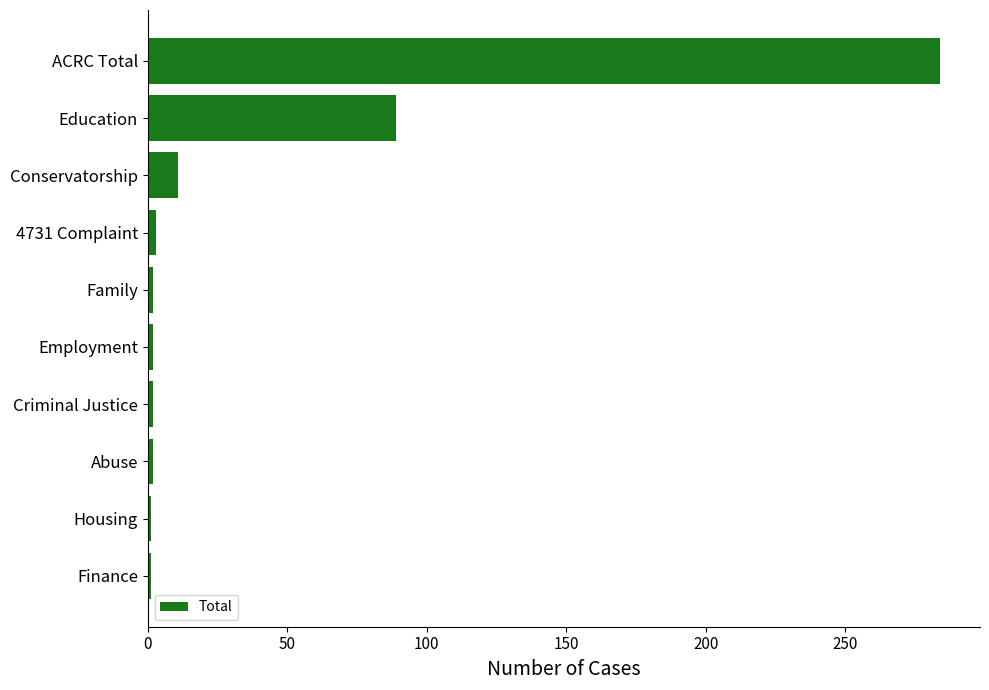

What is the maximum value shown in the chart?

284